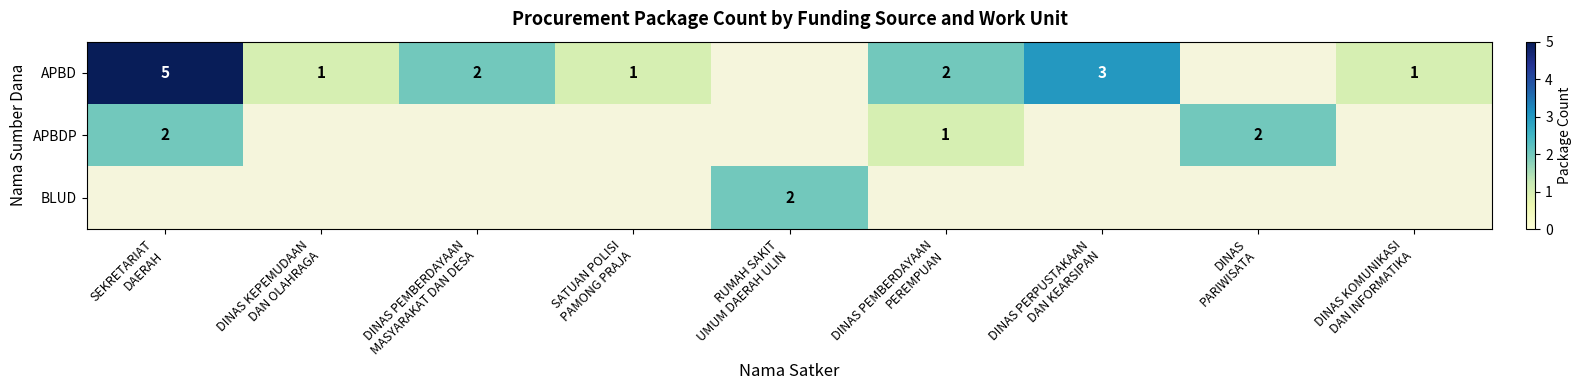

Rank the series by their average value, from highest to lowest.

APBD, APBDP, BLUD